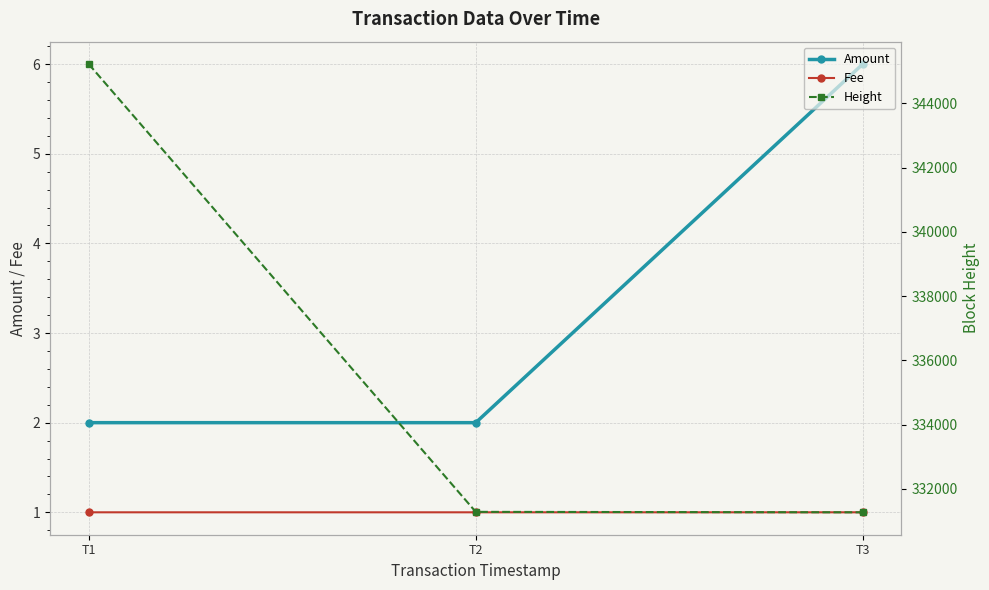

At which category is the sum across all series the highest?

T1